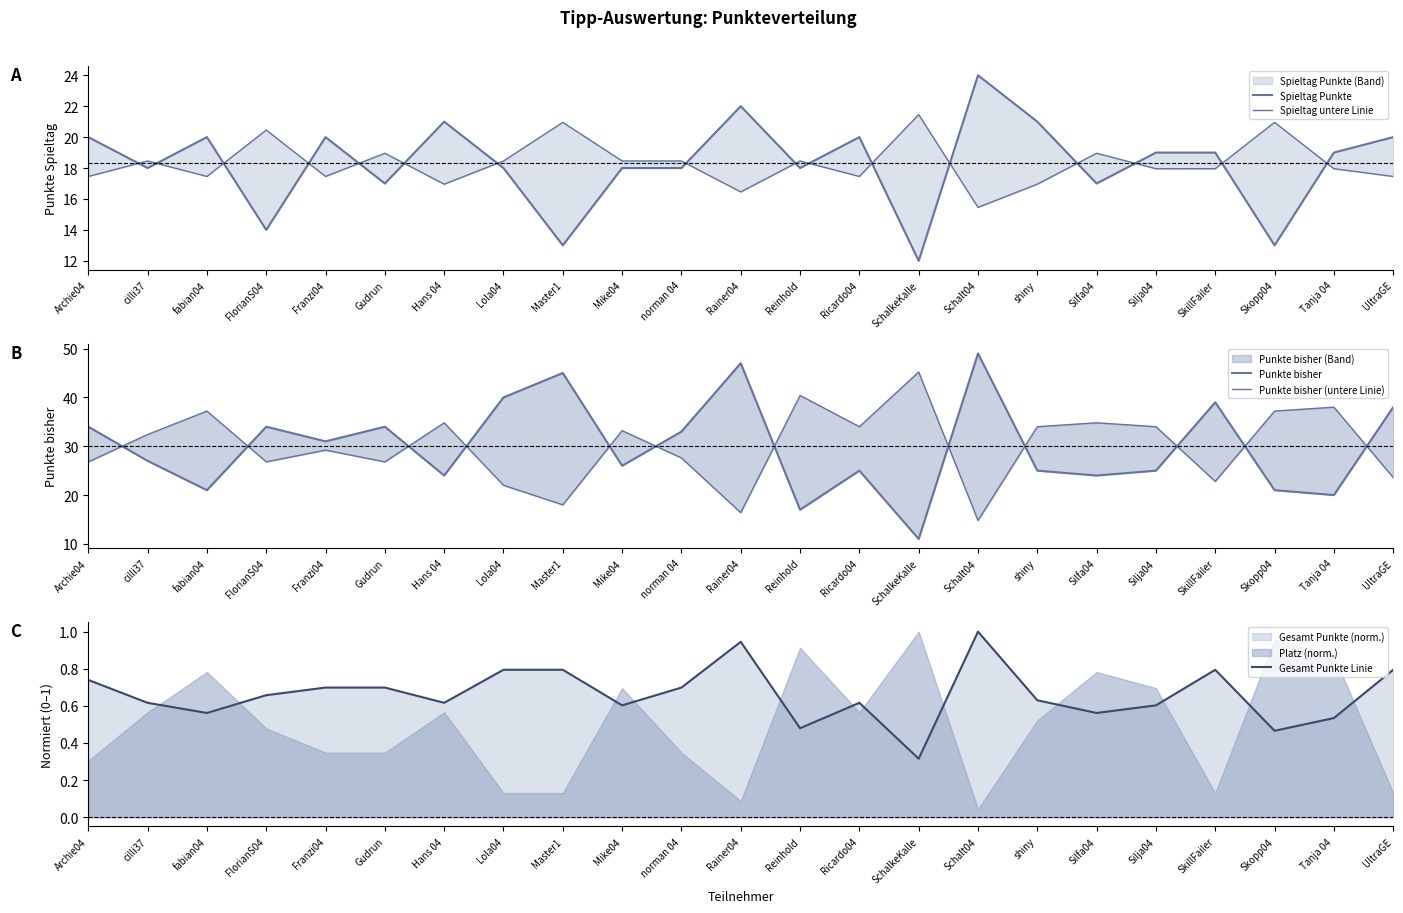

What is the minimum value for Gesamt Punkte Linie?

0.3